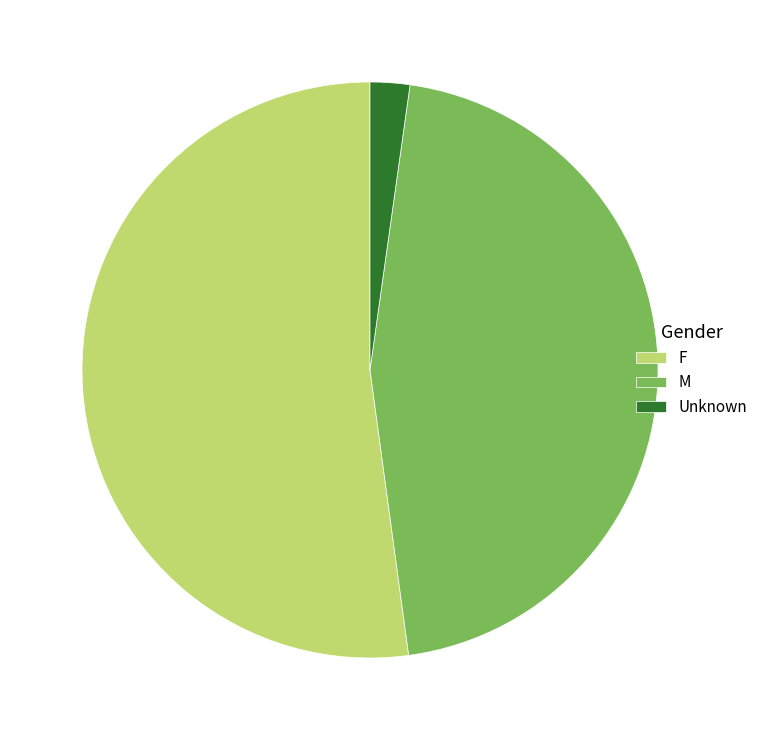

How many slices are in this pie chart?

3